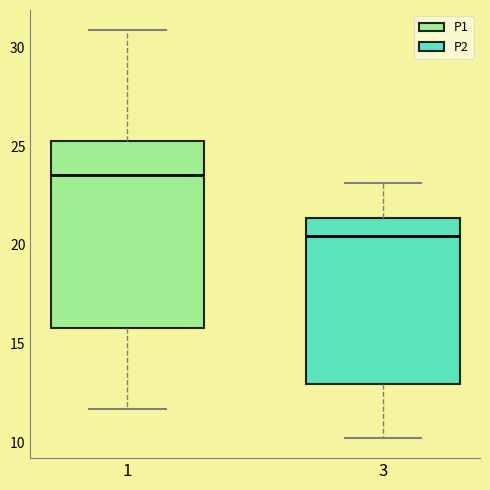

Reading left to right, transcribe this box plot: for each box, give where its median line is, the range the box spans, and where its two whiskers end, as read against the y-axis. The values are not printed on the chart, so give them approximately, as read against the axis.

1: median 23.5, box 16.0 to 25.0, whiskers 11.5 to 31.0
3: median 20.5, box 13.0 to 21.5, whiskers 10.5 to 23.0